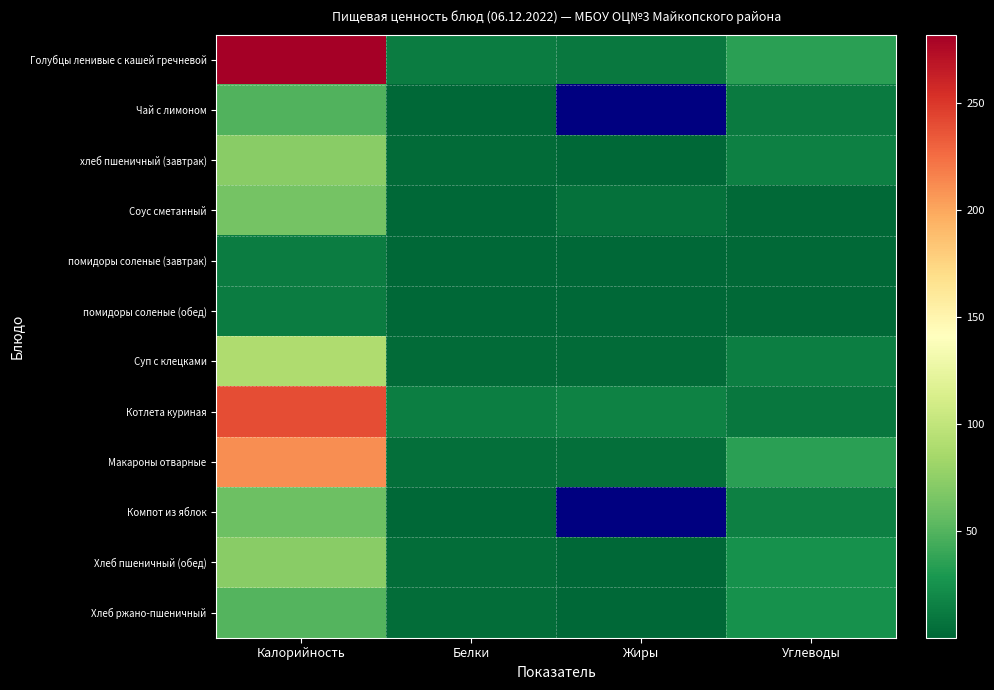

Is it true that Котлета куриная equals 129.6 at Калорийность?

False